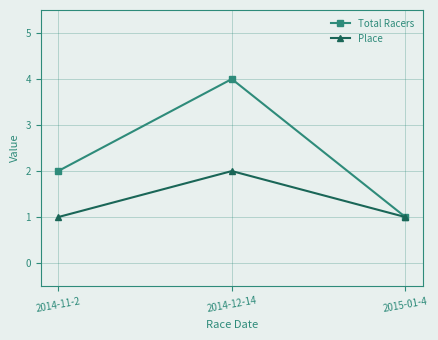

How many lines are shown in the chart?

2